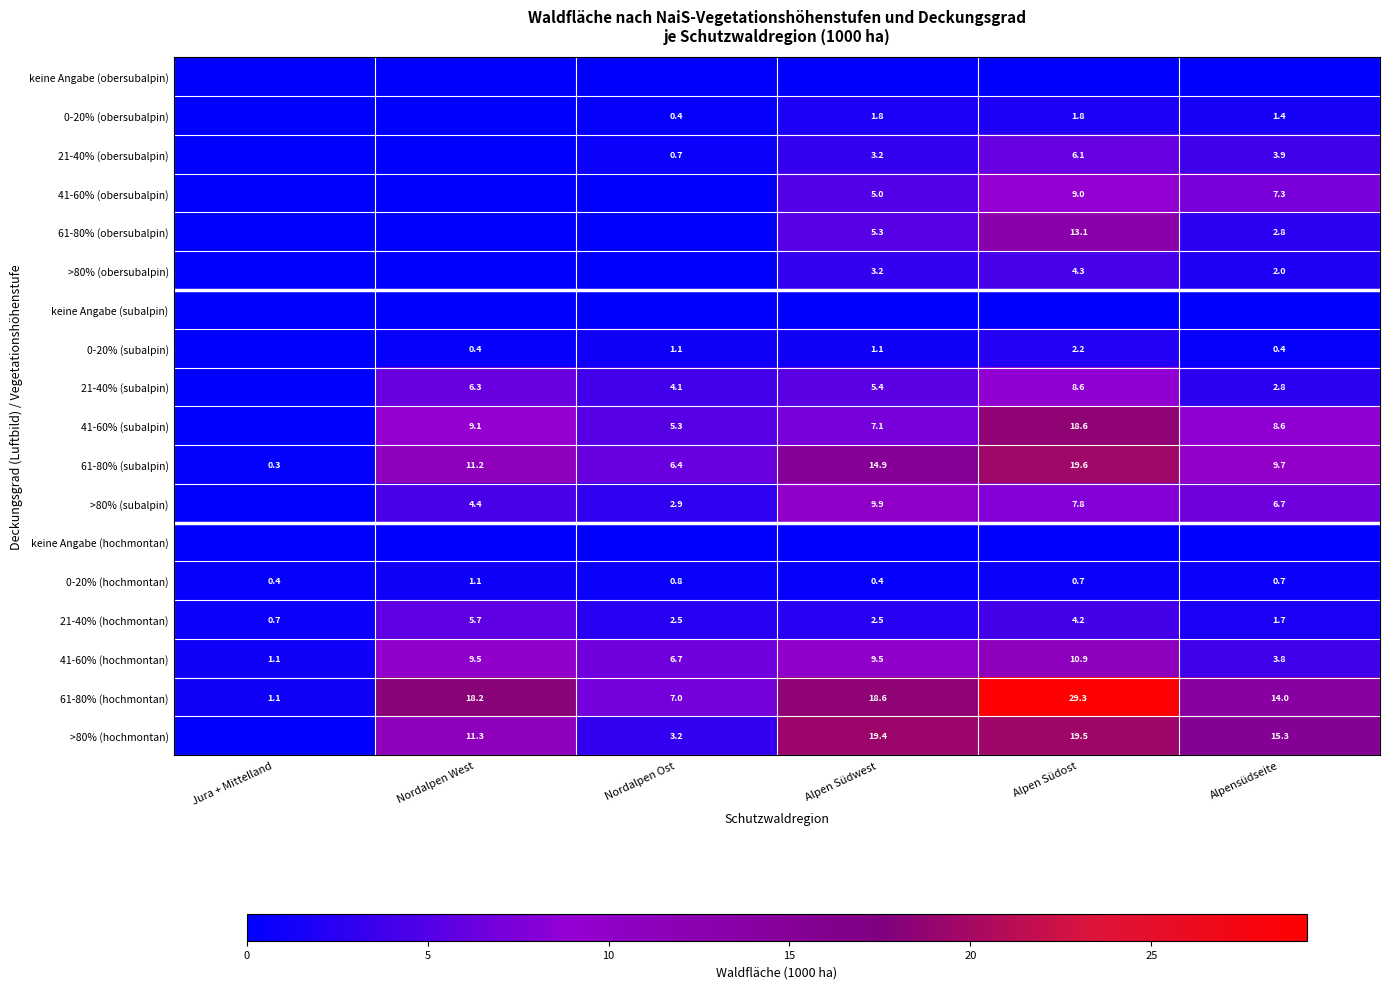

What is the sum of all 41-60% (hochmontan) values?

41.5